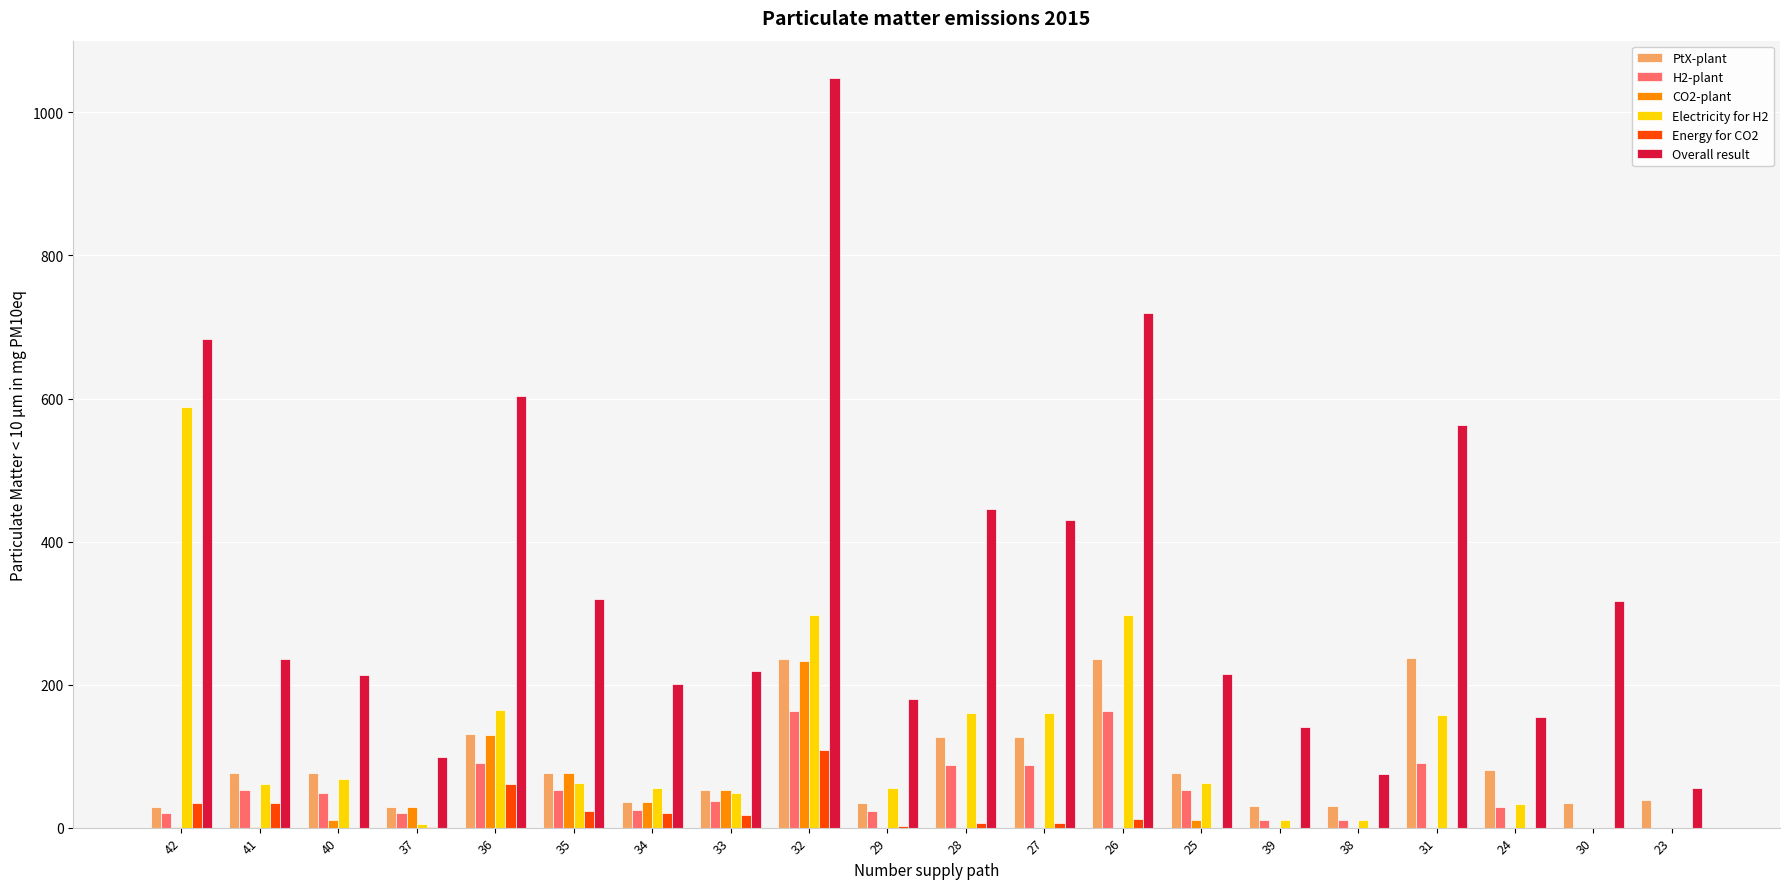

Which category has the highest value across all series?

32